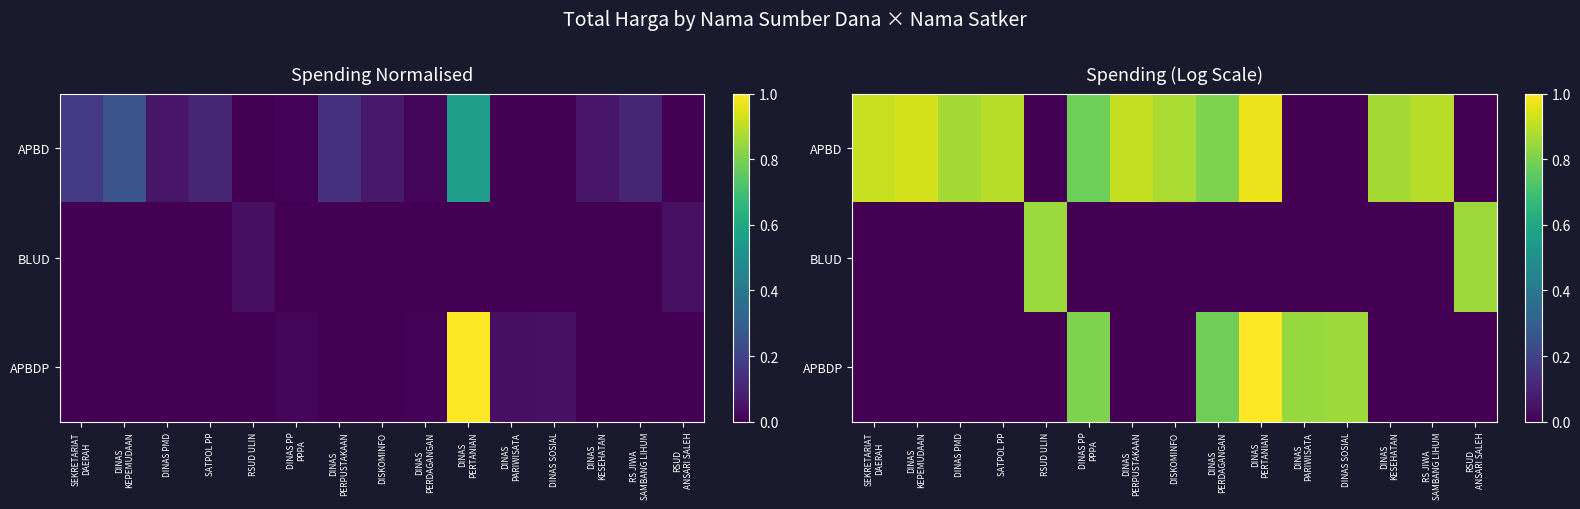

Rank the series by their maximum value, from highest to lowest.

APBDP, APBD, BLUD